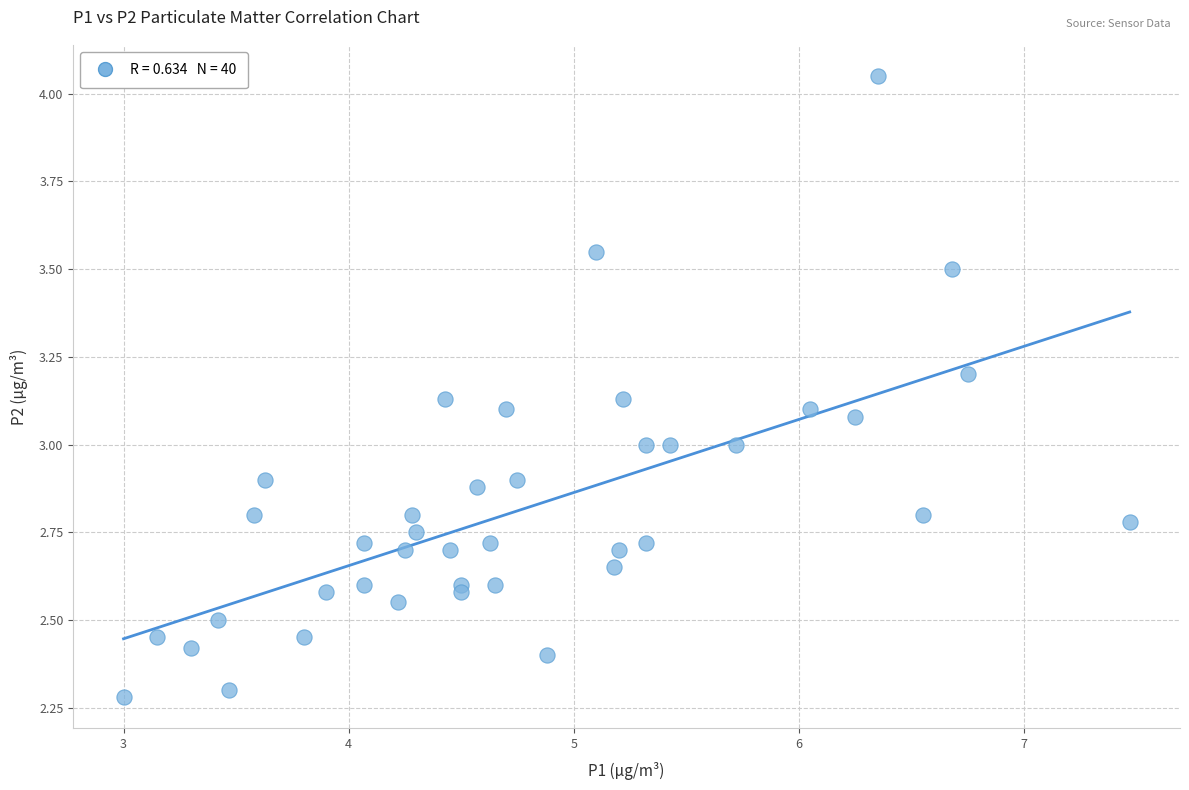

What is the range of Y values (max minus min)?

1.8